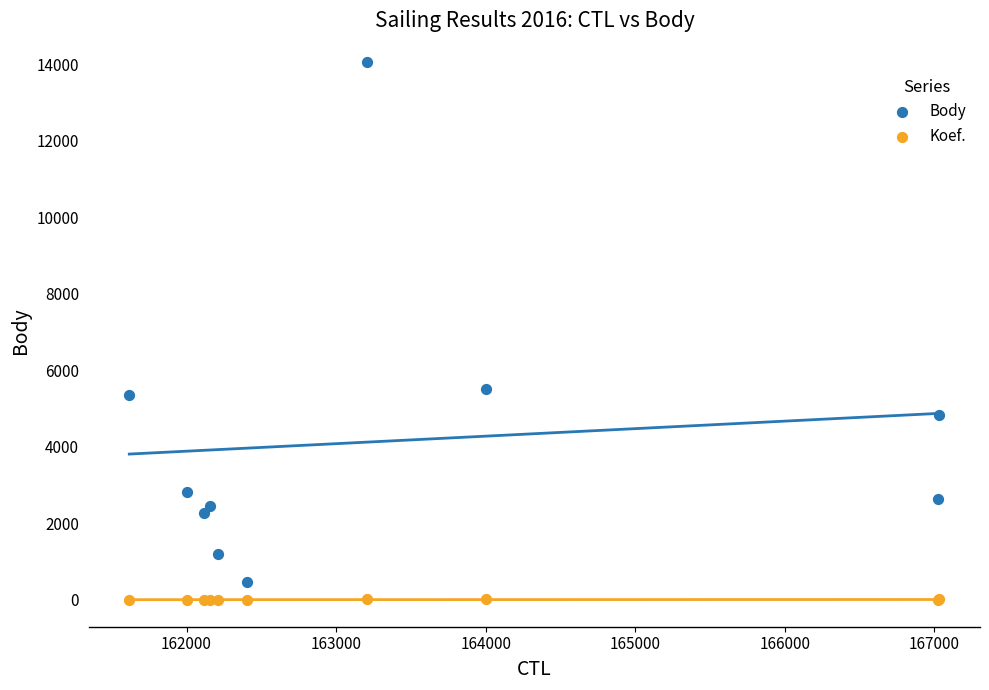

Which series contains the highest Y value?

Body